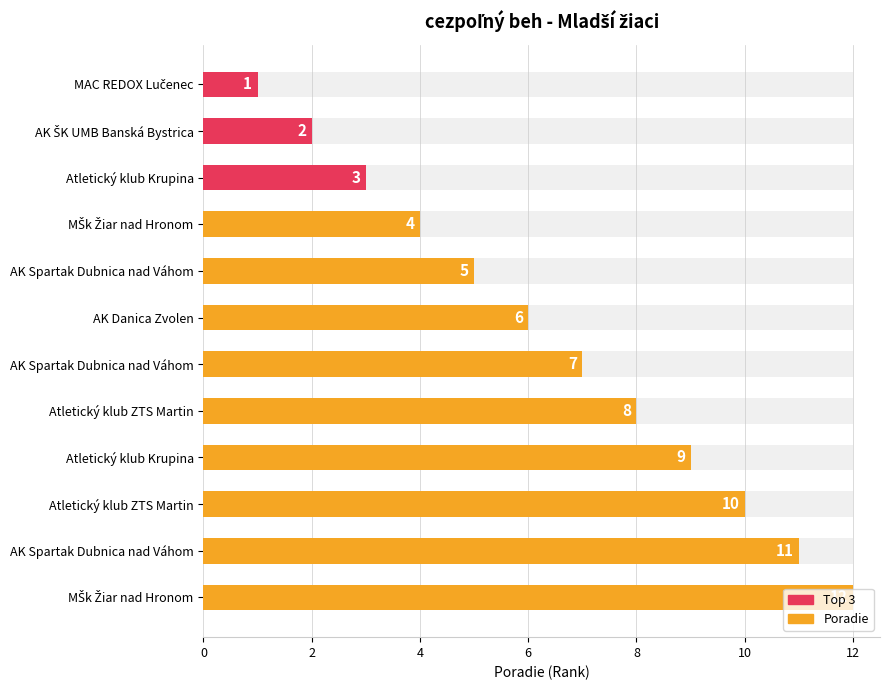

The chart shows a value of 18 at AK Spartak Dubnica nad Váhom. True or false?

False